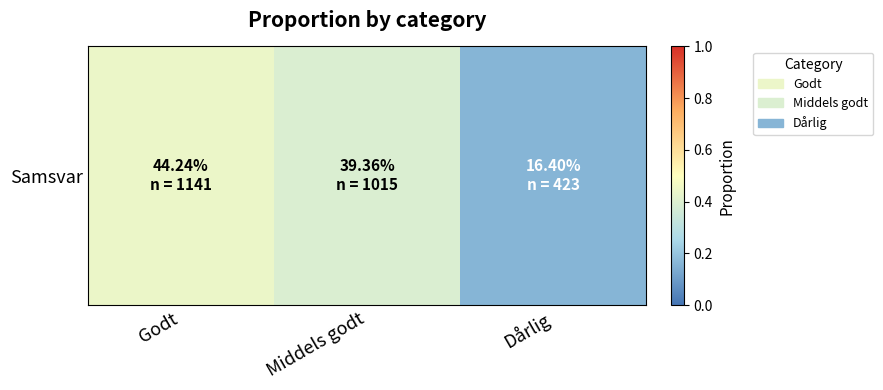

The chart shows a value of 0.2 at Dårlig. True or false?

True